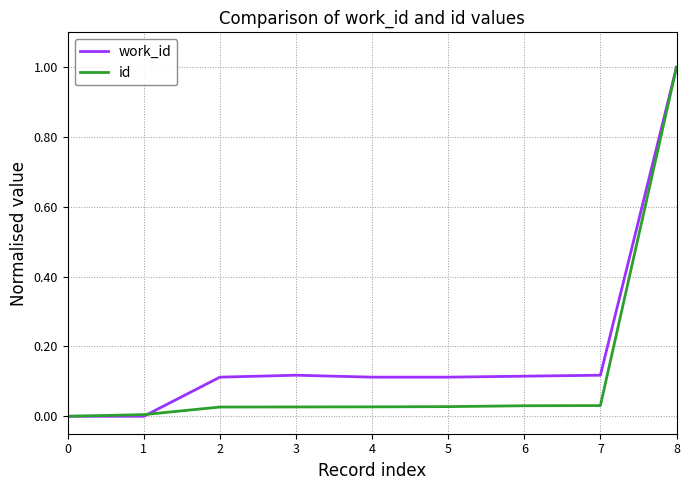

What are all the series names shown in the legend?

work_id, id